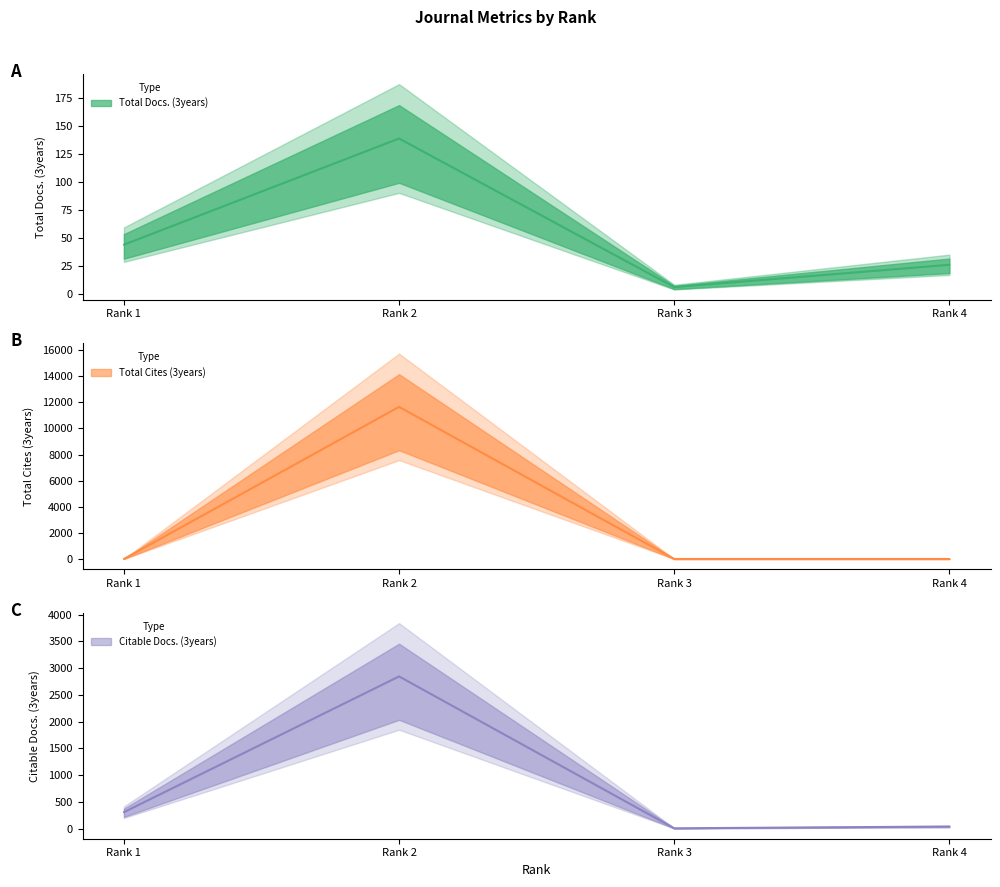

Where is the first local minimum for Total Docs. (3years)?

Rank 3